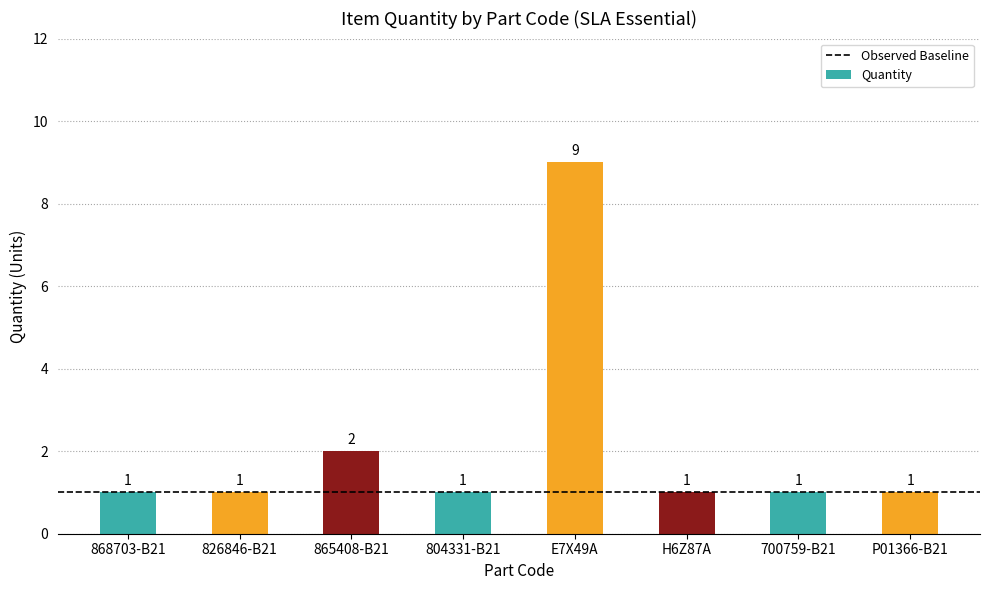

Does the chart contain stacked bars?

No